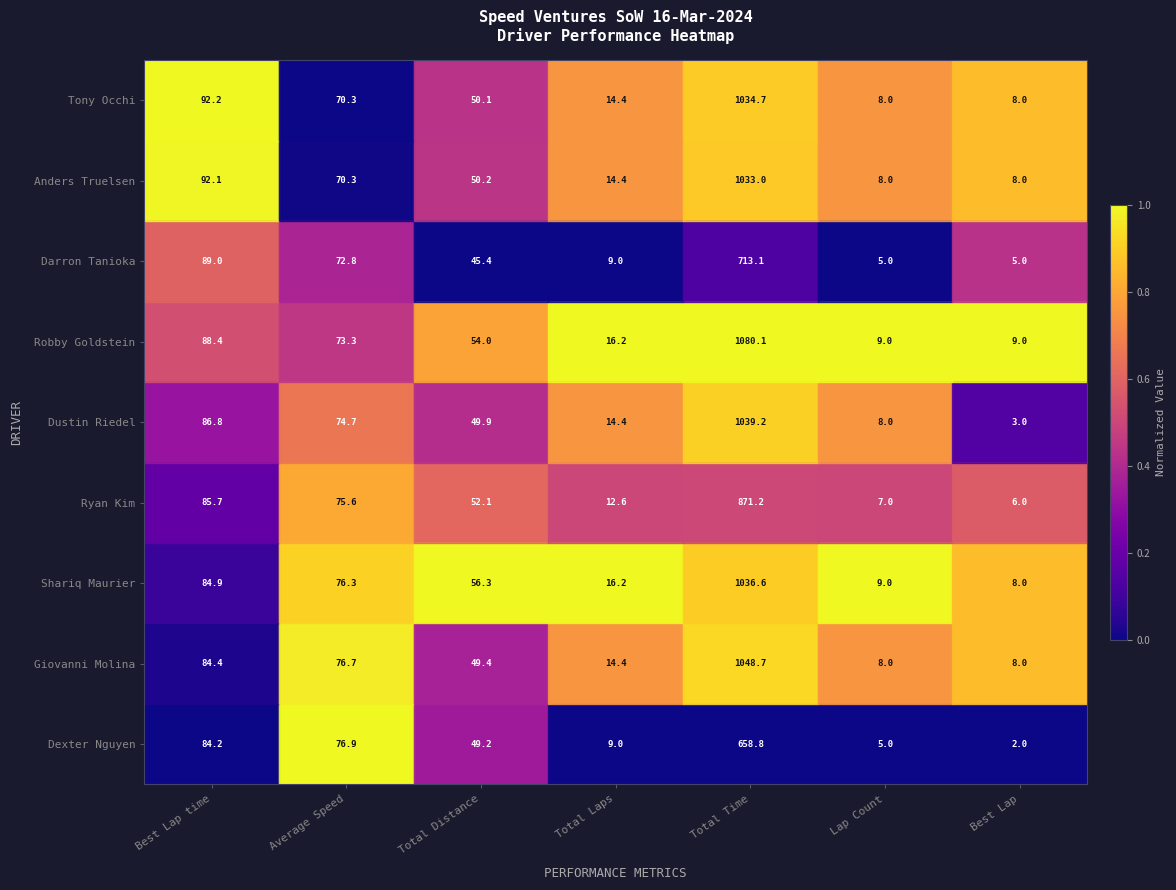

What is the sum of the Dustin Riedel values at Best Lap time and Total Distance?

136.7